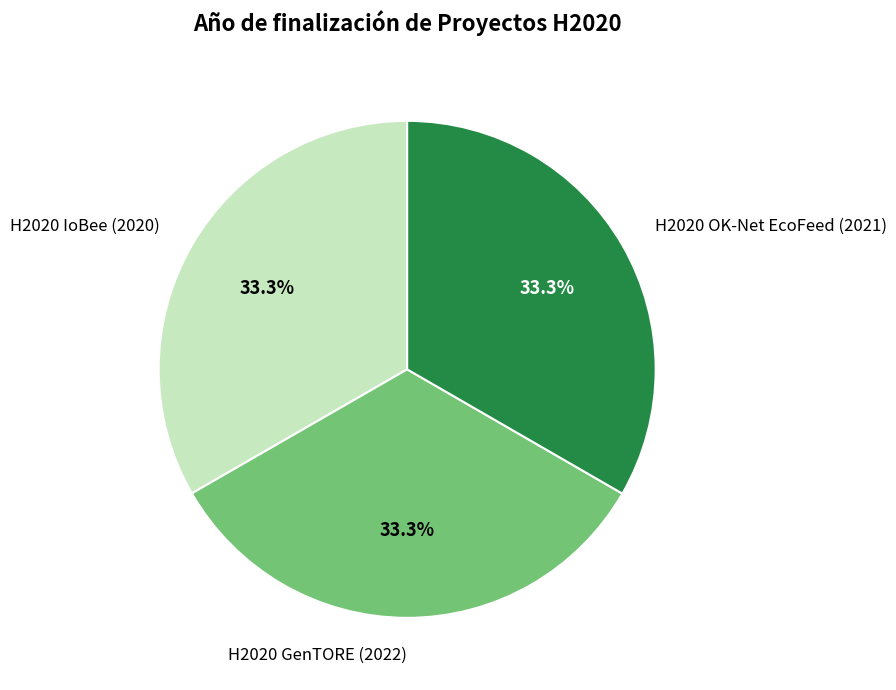

Combined, what portion of the pie is H2020 OK-Net EcoFeed (2021) and H2020 GenTORE (2022)?

66.7%